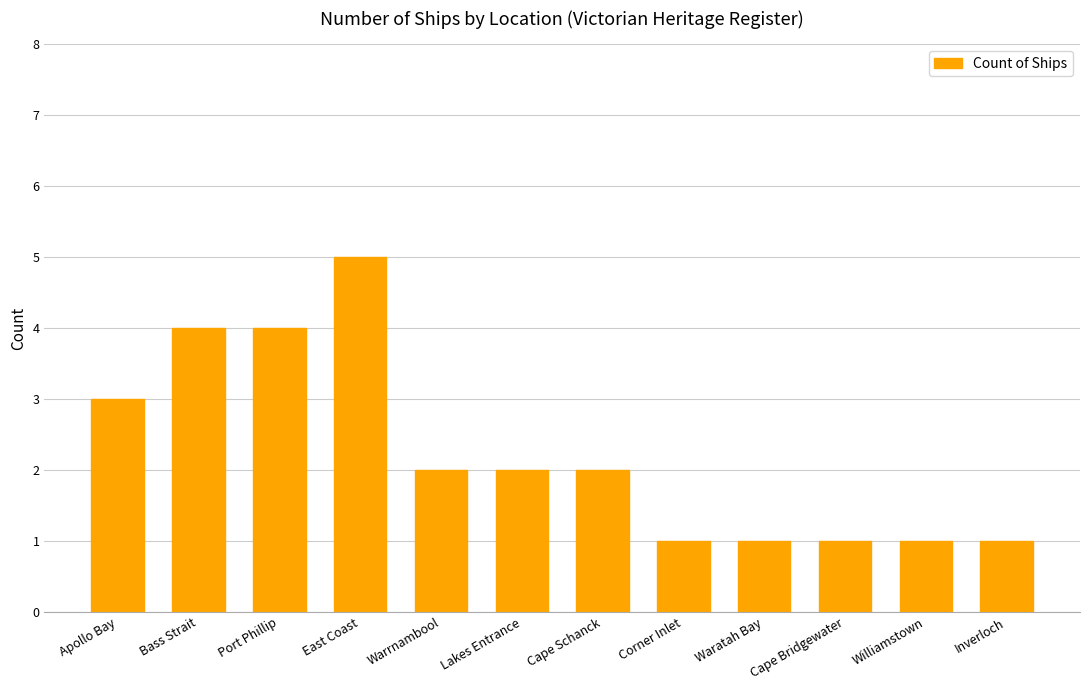

What position from the right is Bass Strait?

11